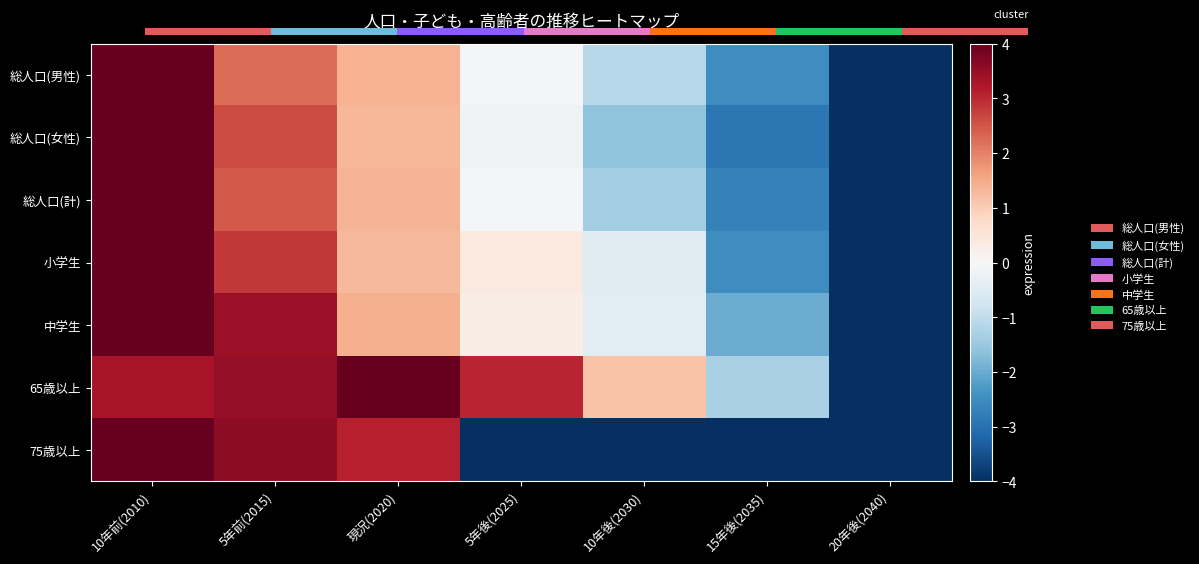

What is the average value of the 中学生 series?

0.4